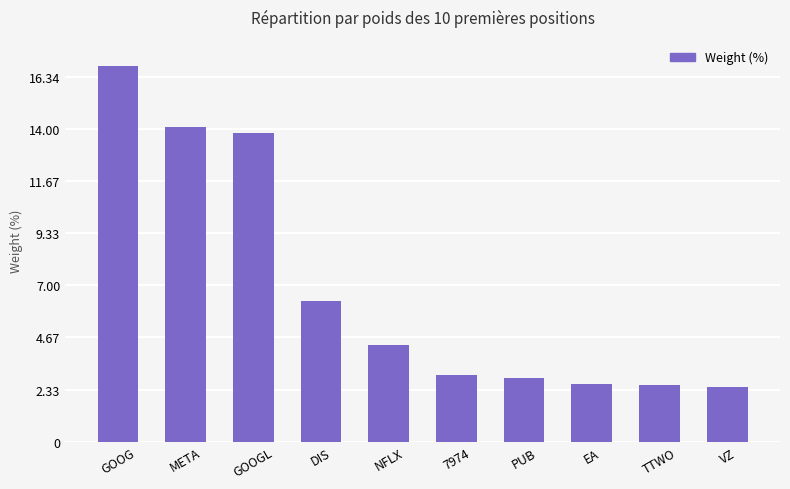

How many values are below 4?

5